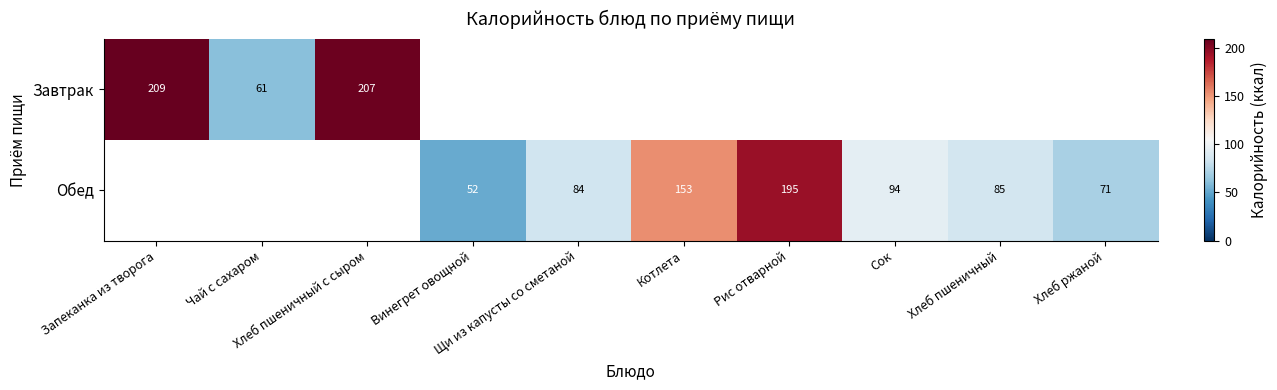

At which label does Завтрак reach its peak?

Запеканка из творога